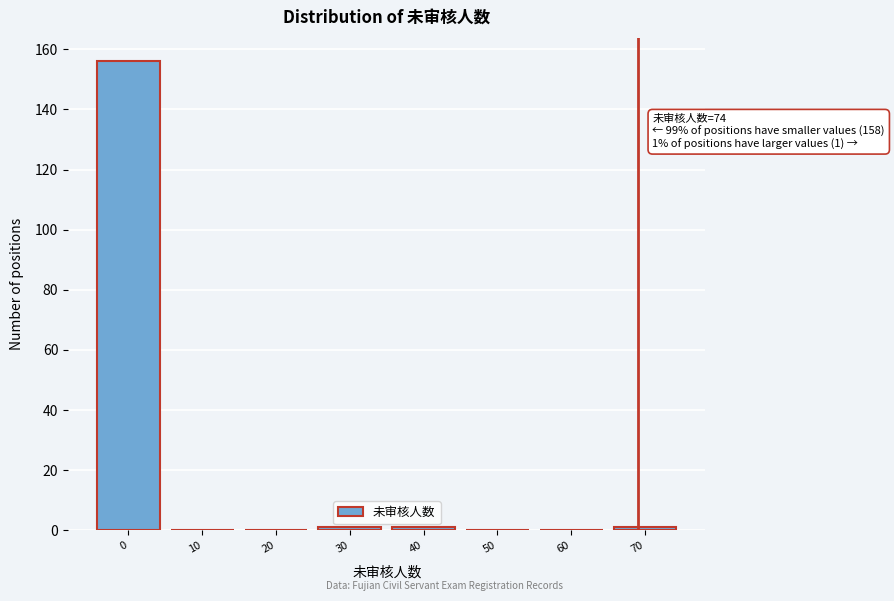

Reading left to right, transcribe all the data shown in this chart.

0=156	10=0	20=0	30=1	40=1	50=0	60=0	70=1